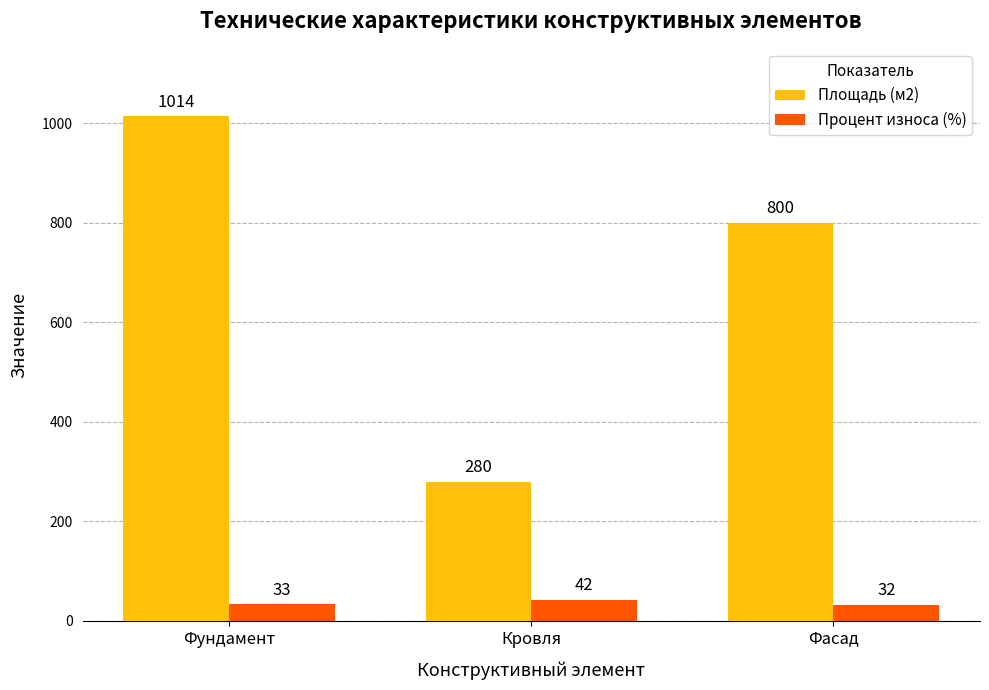

Are the bars grouped side by side (vs. stacked)?

Yes